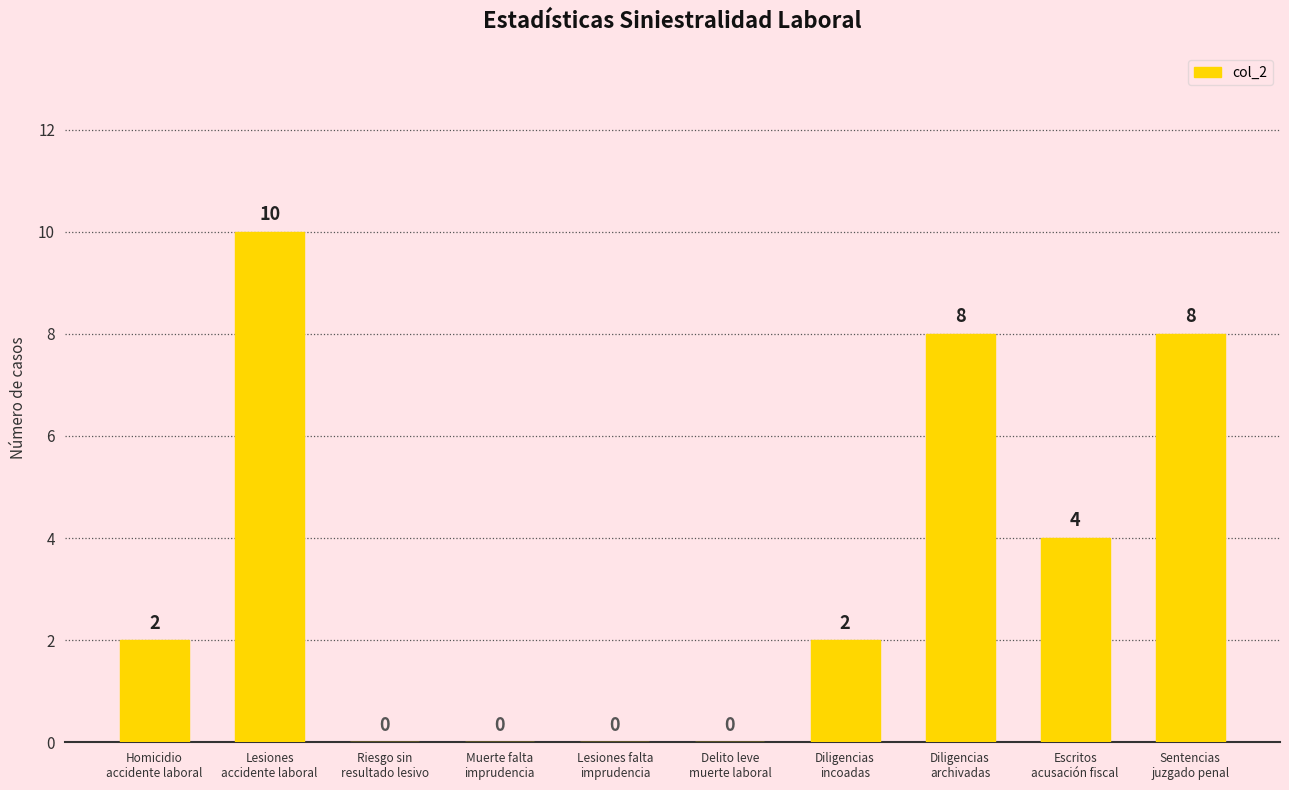

What is the sum of all values?

34